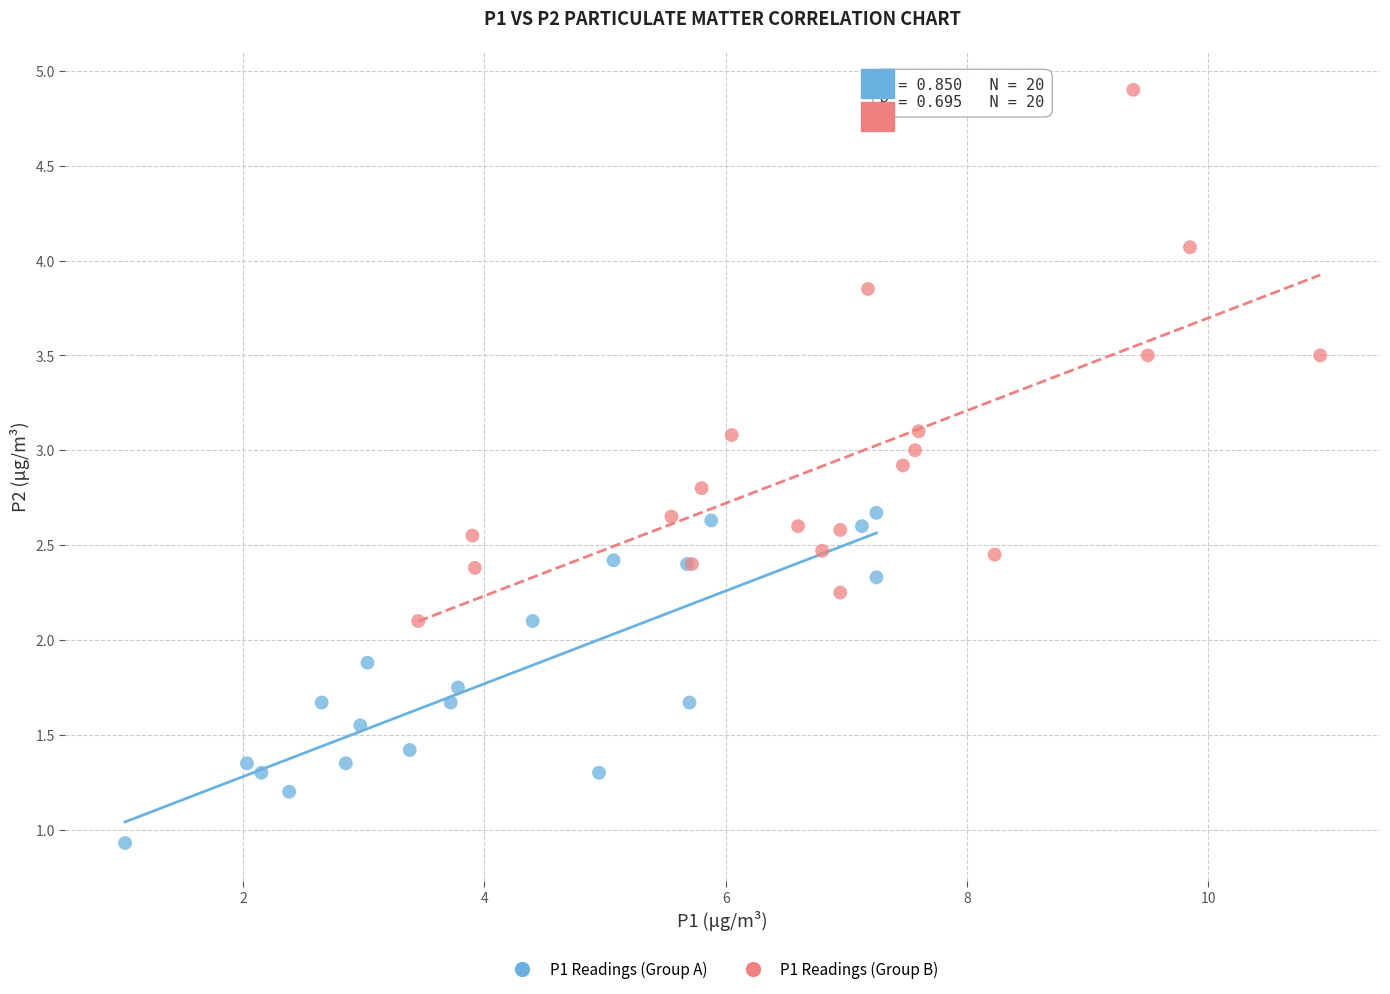

Which series reaches the minimum Y coordinate?

P1 Readings (Group A)